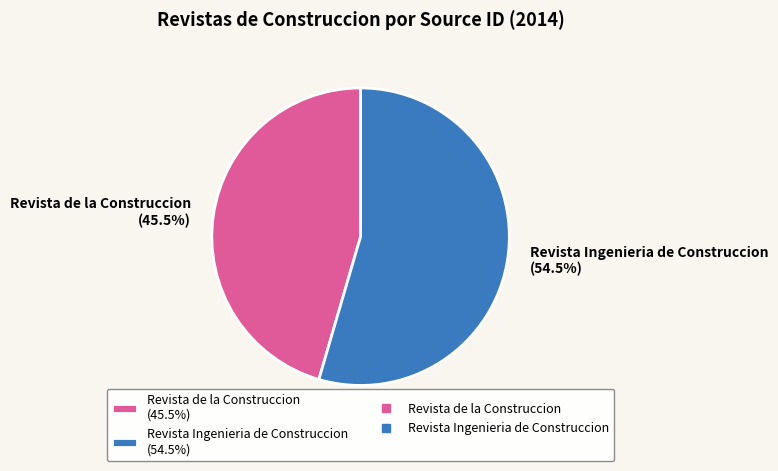

What is the ratio of the value at Revista de la Construccion (45.5%) to the value at Revista Ingenieria de Construccion (54.5%)?

0.8